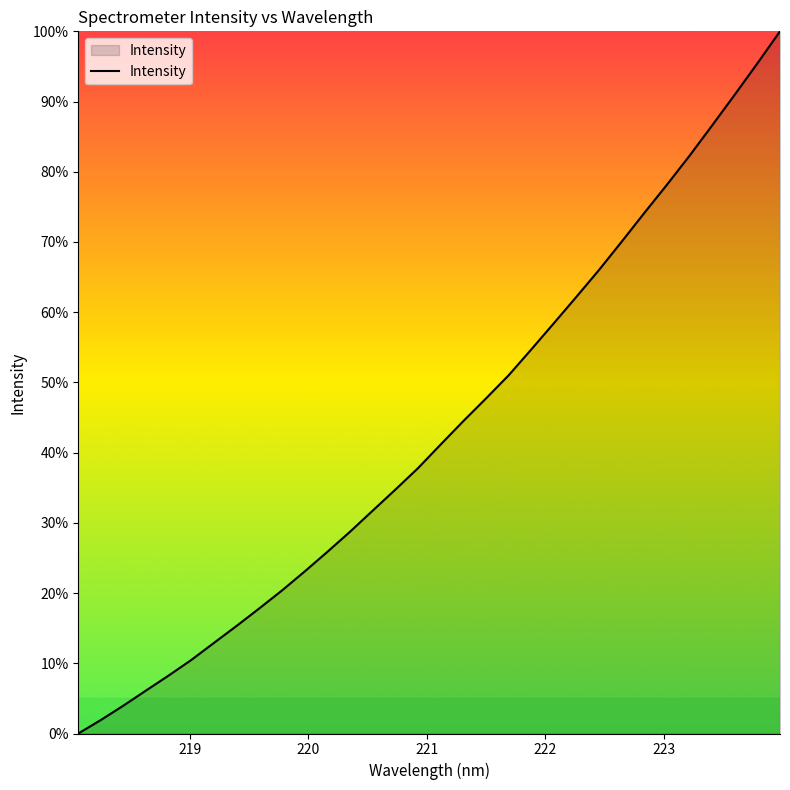

What is the greatest value displayed?

100.0